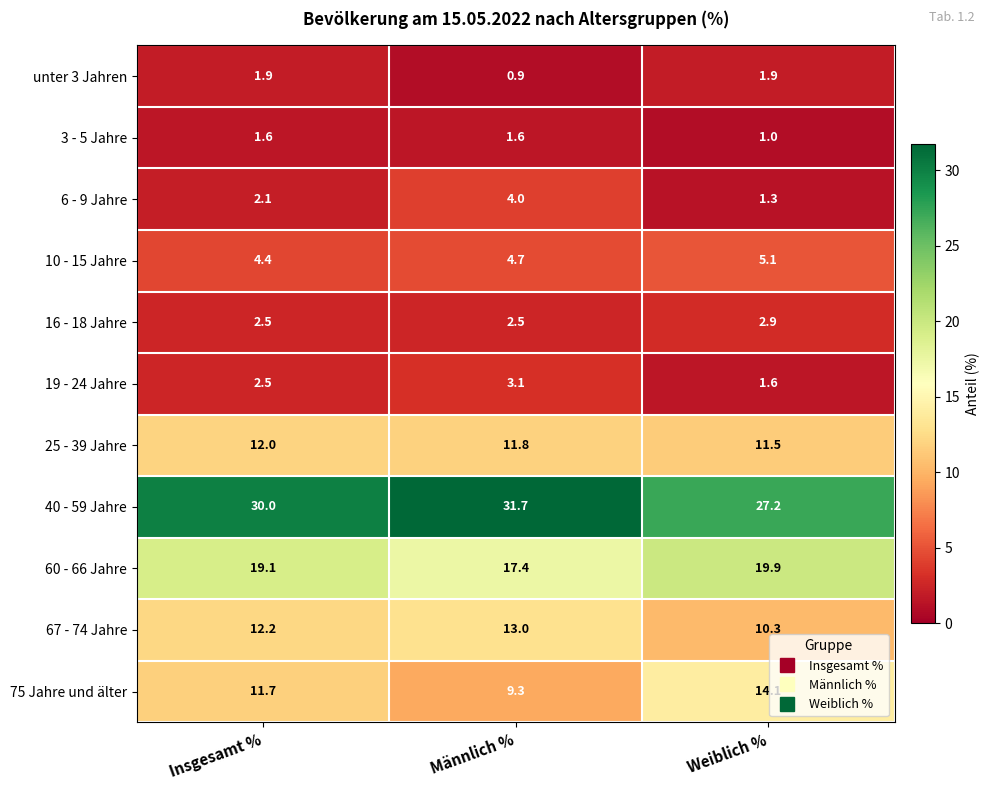

What is the total value across all series at Insgesamt %?

100.0